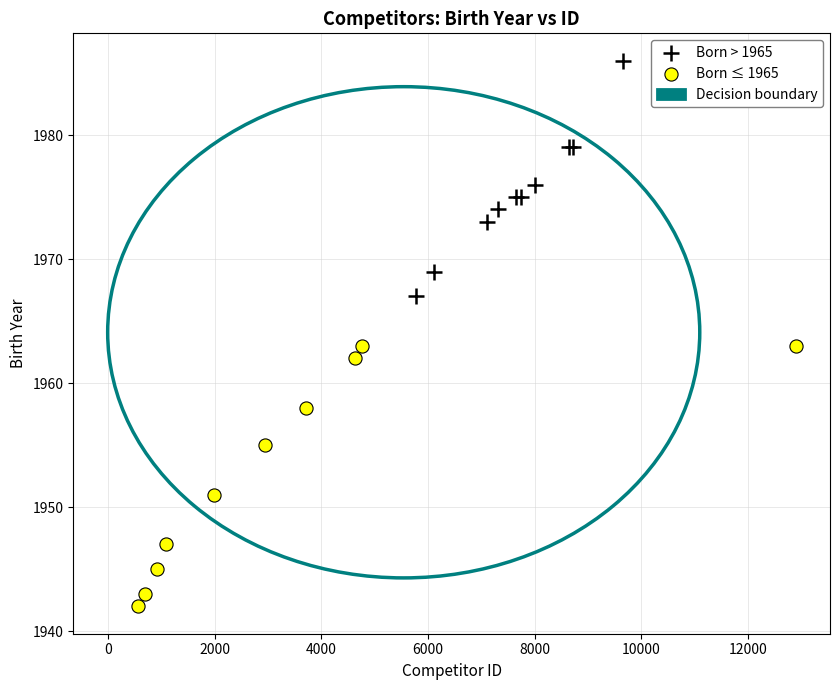

Which series has the widest spread of Y values?

Born ≤ 1965